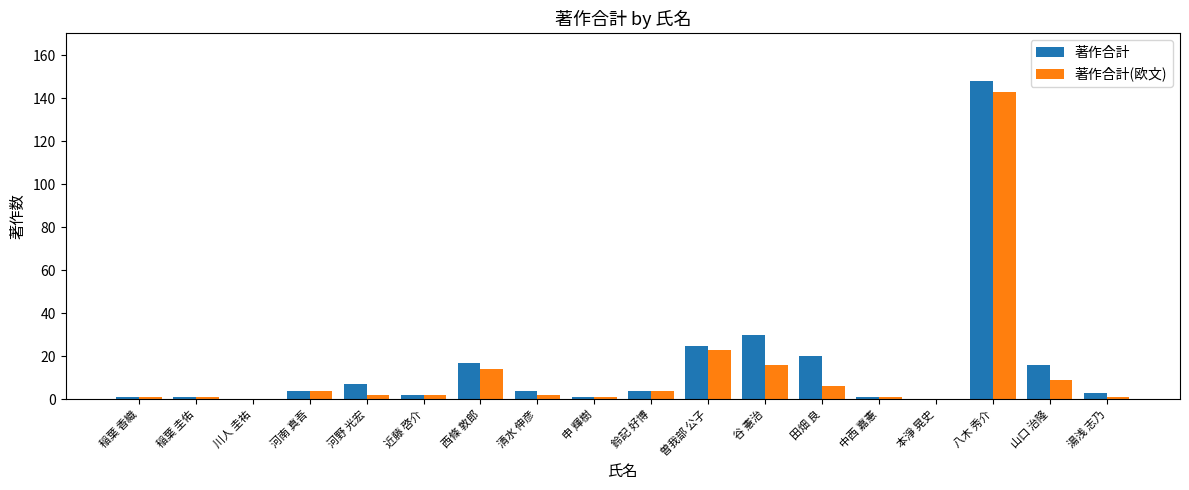

How many groups of bars are there?

18